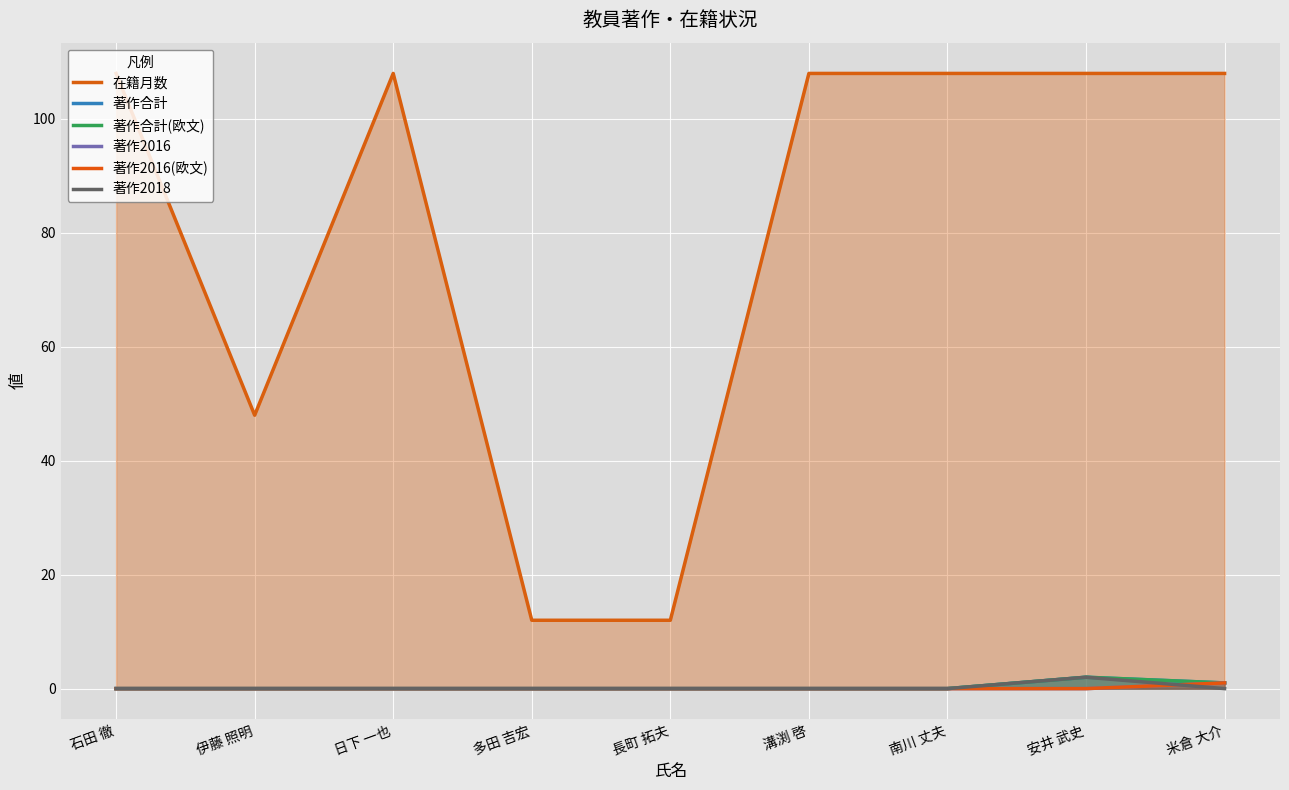

True or false: 著作2016(欧文) and 著作合計(欧文) cross at least once.

False